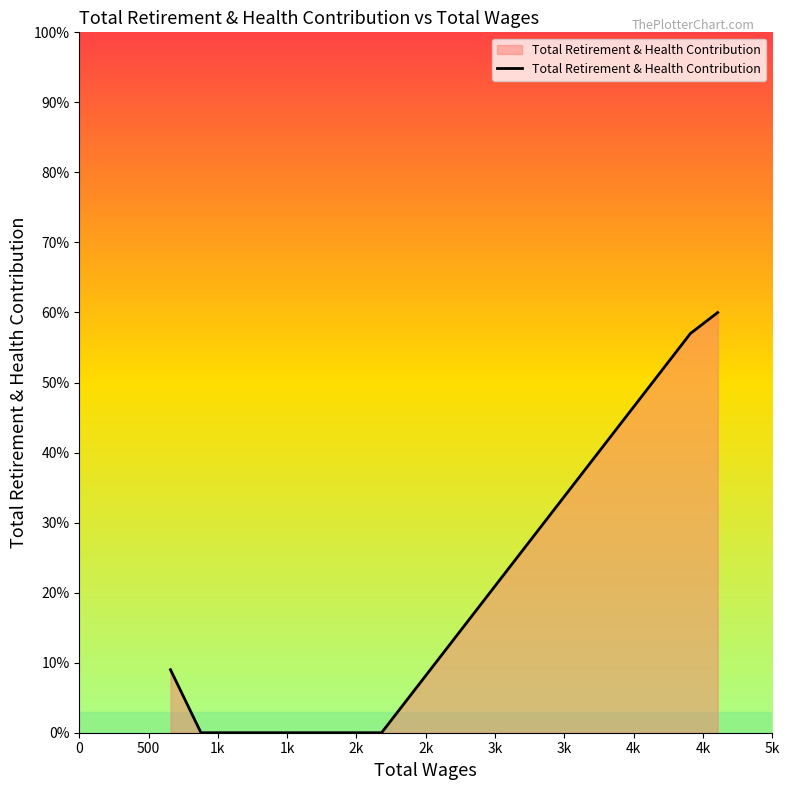

True or false: there are more than 2 points higher than both neighbors.

False